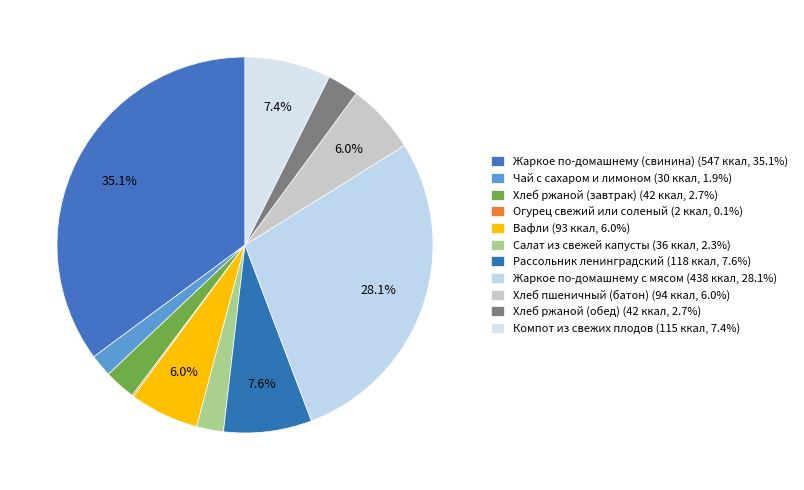

How many segments does this pie chart have?

11